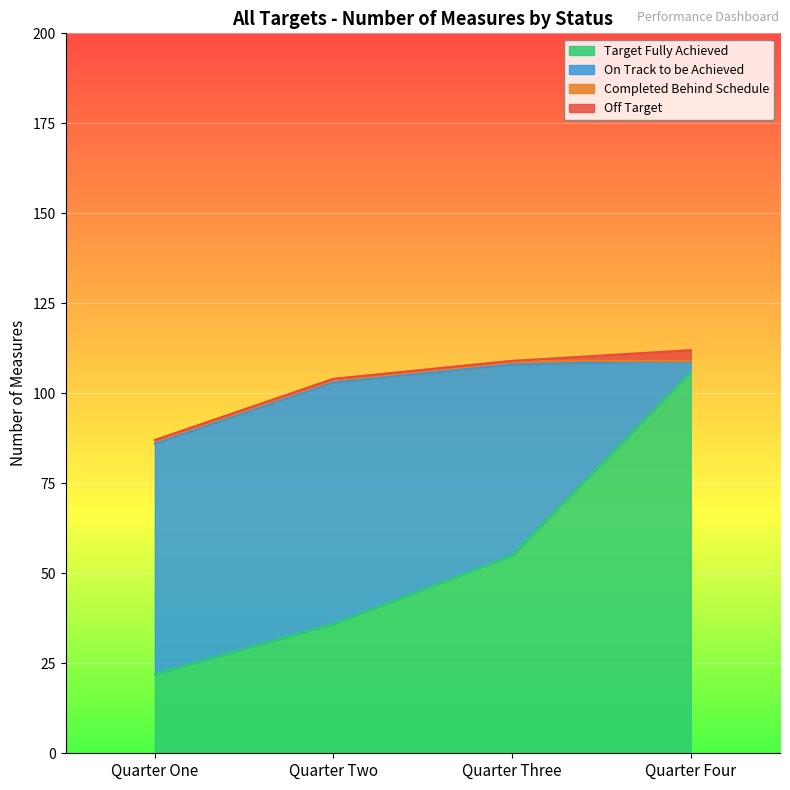

Which series has the widest spread of values?

Target Fully Achieved